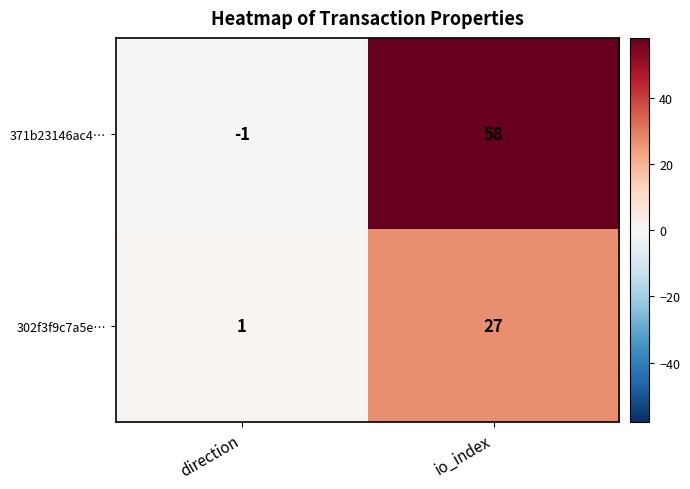

Which category has the lowest value across all series?

direction